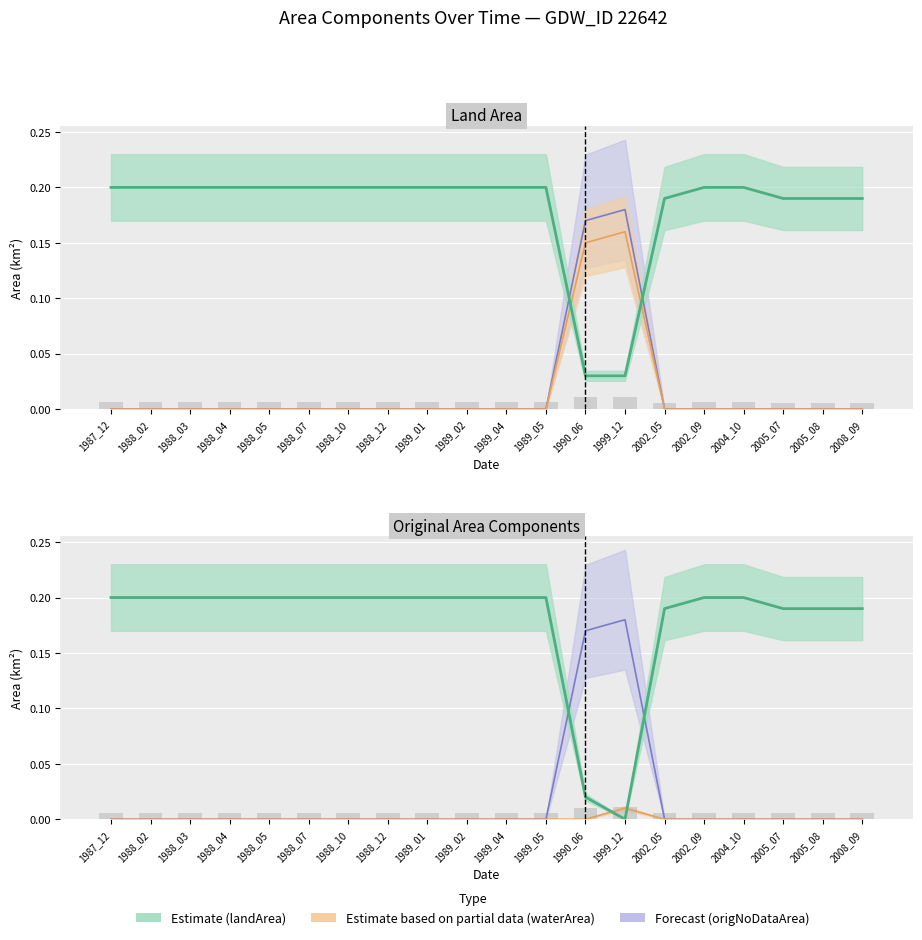

What is the spread (max minus min) of values at 2004_10?

0.2